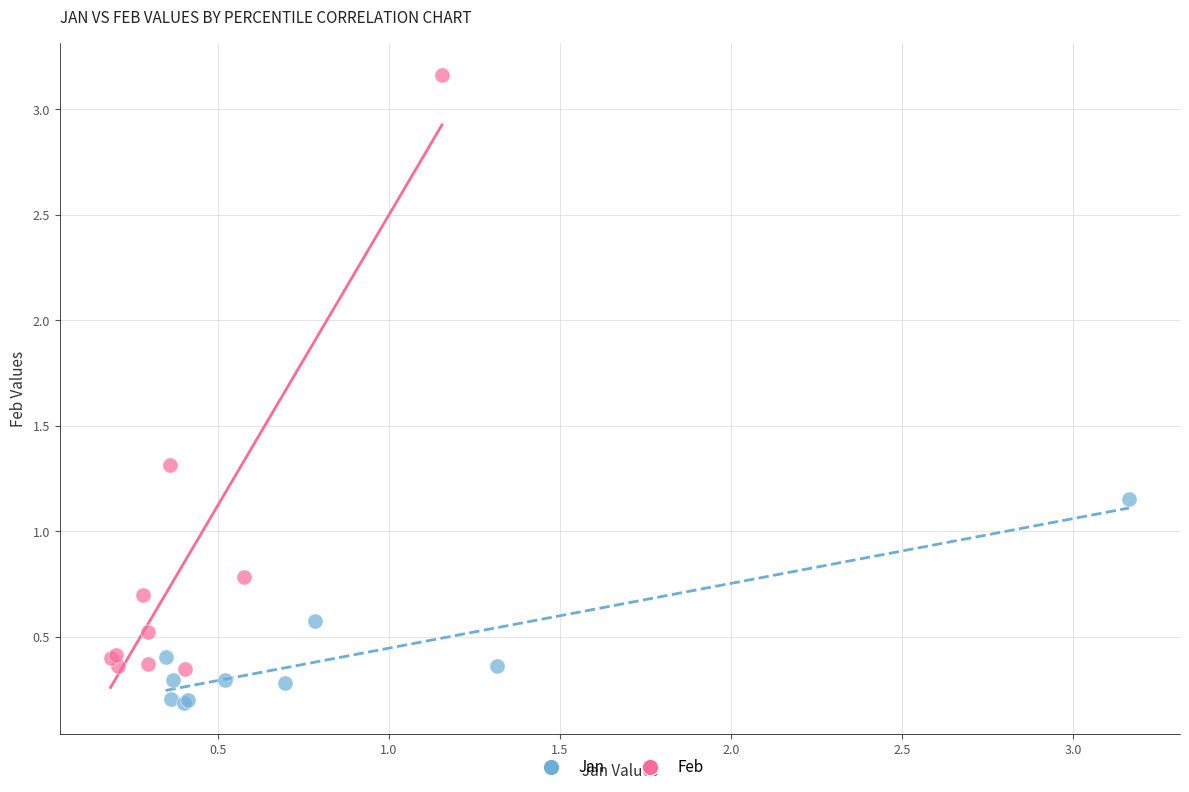

What are all the series names shown in the legend?

Jan, Feb